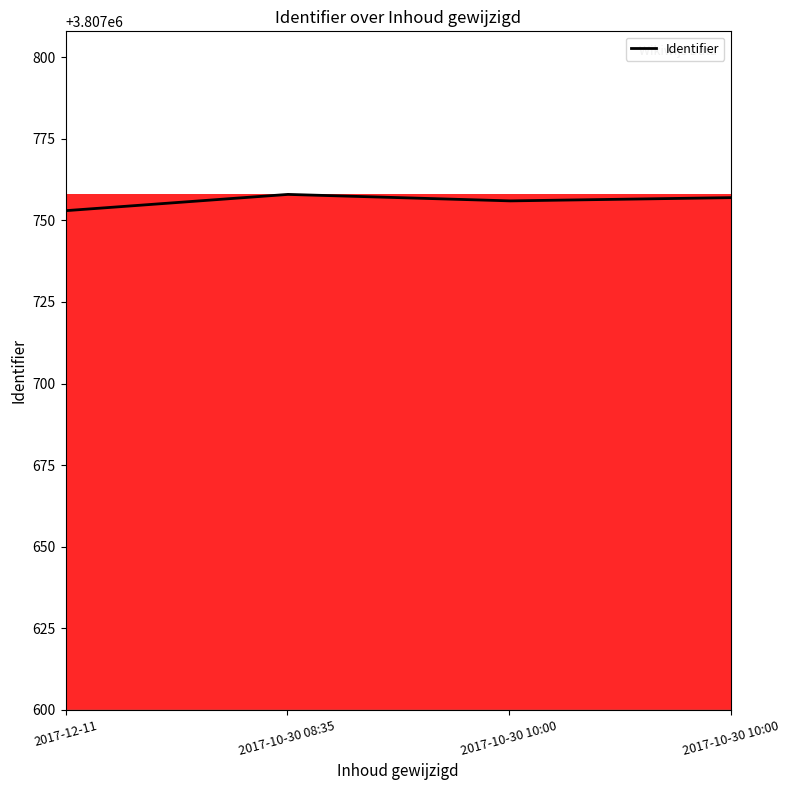

What is the greatest value displayed?

3807758.0